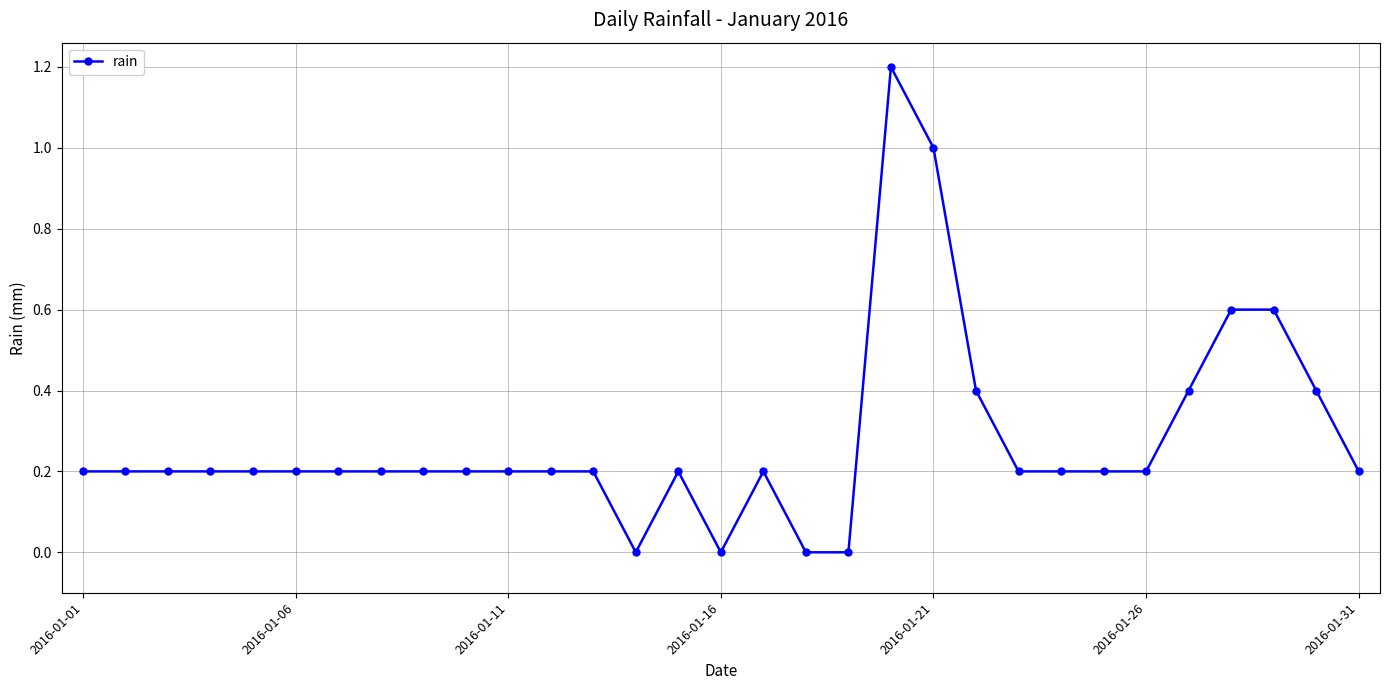

What is the difference between the maximum and minimum values?

1.2